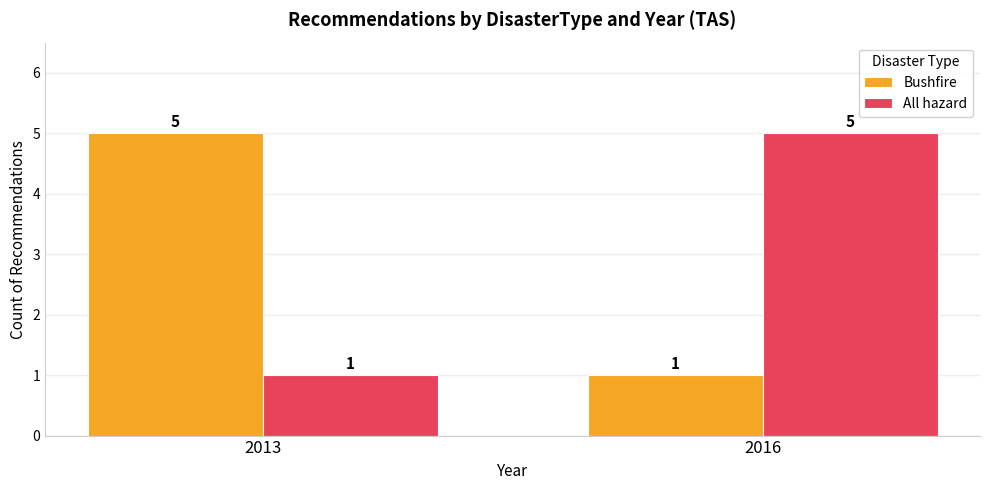

At how many categories does at least one series exceed 2?

2